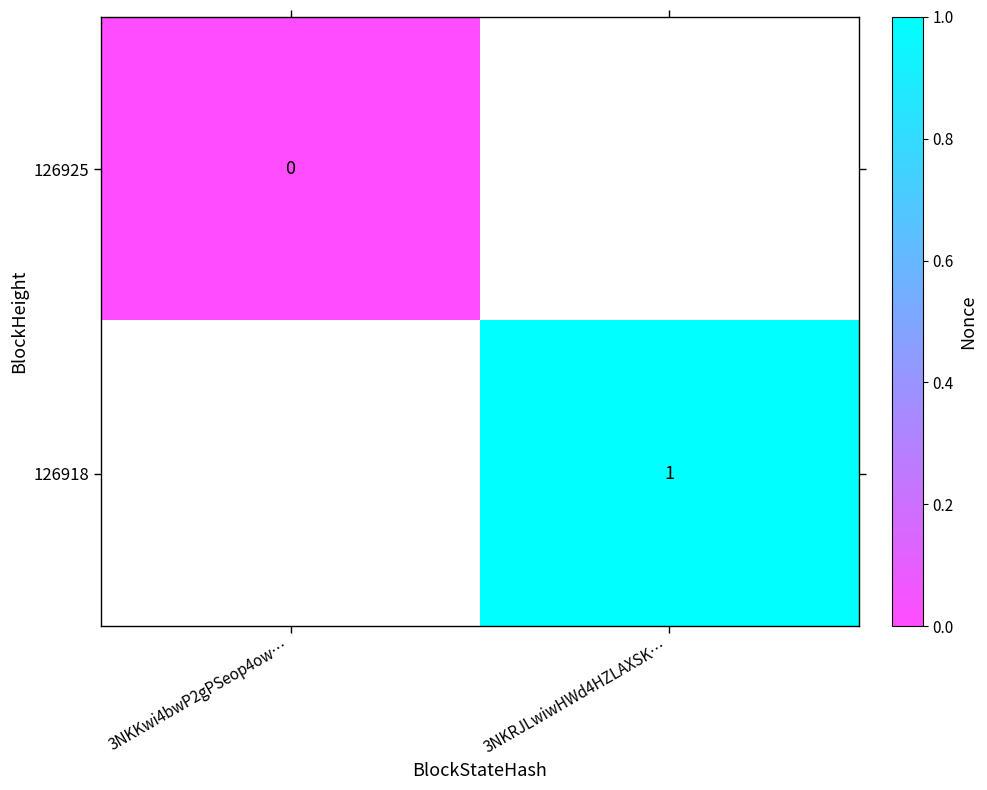

Is the value of 126918 at 3NKRJLwiwHWd4HZLAXSK… greater than the value of 126925 at 3NKKwi4bwP2gPSeop4ow…?

Yes